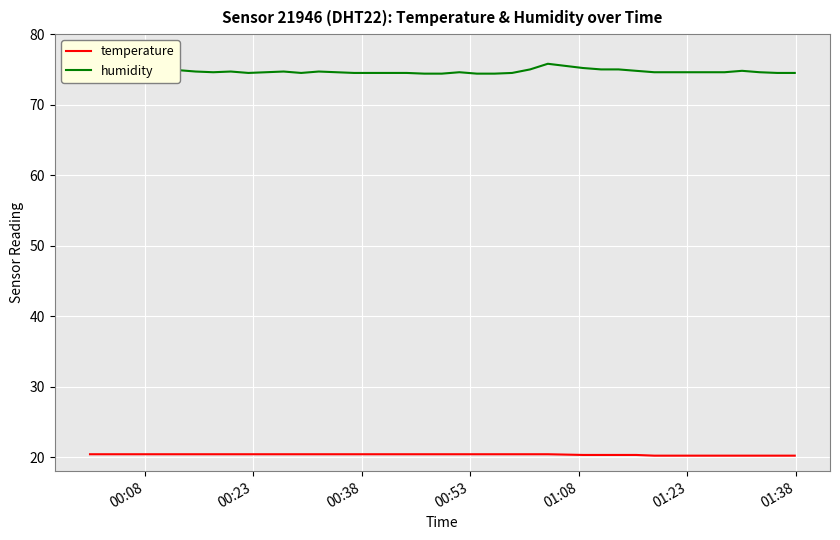

Which series has the largest total across all categories?

humidity